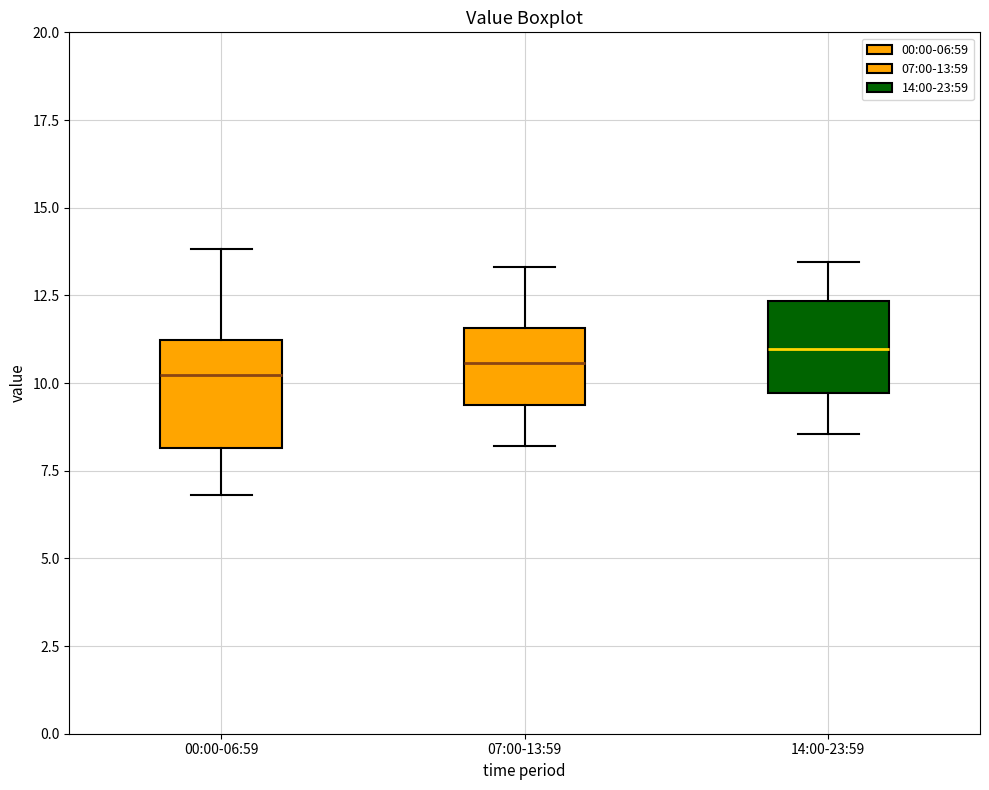

Reading left to right, read every box against the y-axis: the position of its median line, the range the box covers, and the ends of its whiskers. The values are not printed on the chart, so give them approximately, as read against the axis.

00:00-06:59: median 10.0, box 8.0 to 11.0, whiskers 7.0 to 14.0
07:00-13:59: median 10.5, box 9.5 to 11.5, whiskers 8.0 to 13.5
14:00-23:59: median 11.0, box 9.5 to 12.5, whiskers 8.5 to 13.5